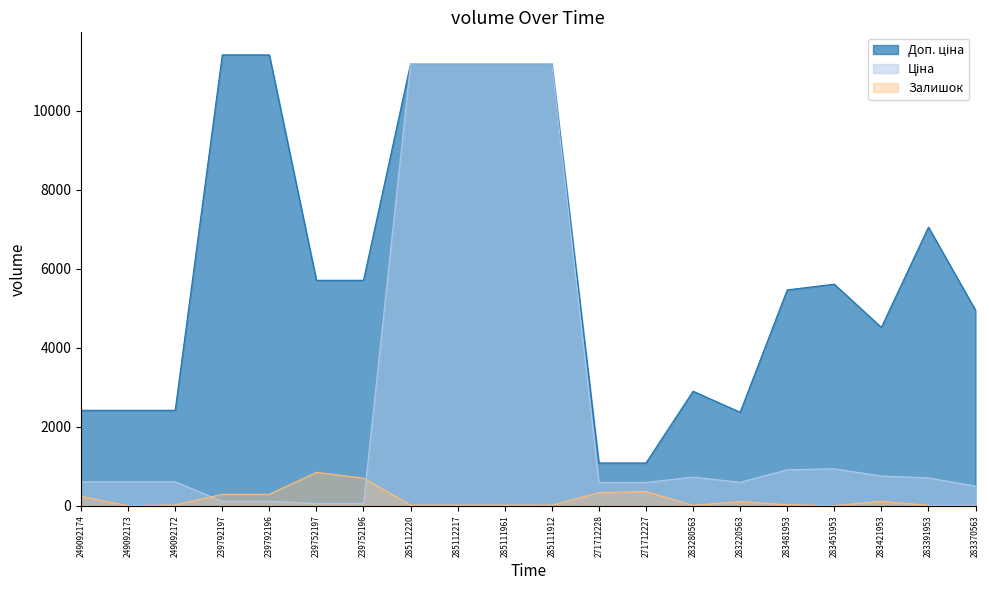

The Залишок series shows 247.8 at 271712227. True or false?

False